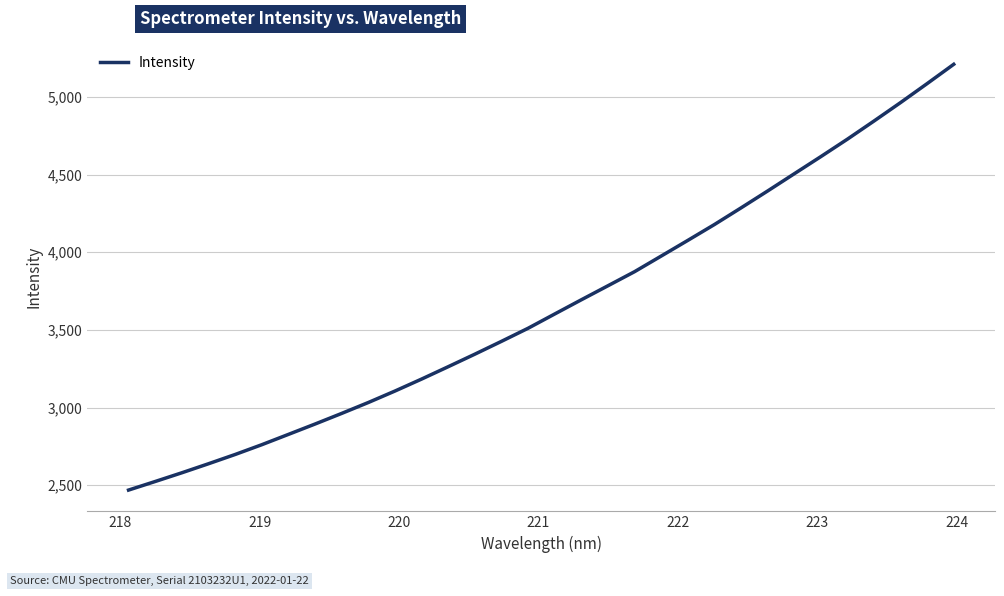

What is the minimum value shown in the chart?

2469.2